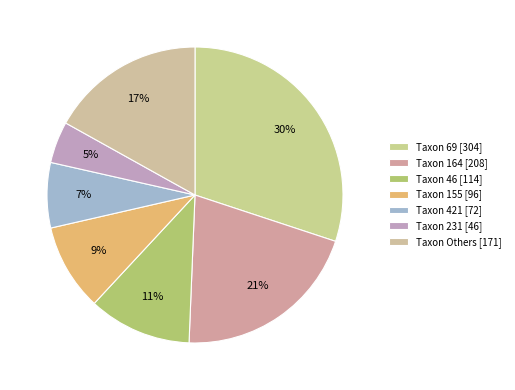

How many slices are in this pie chart?

7